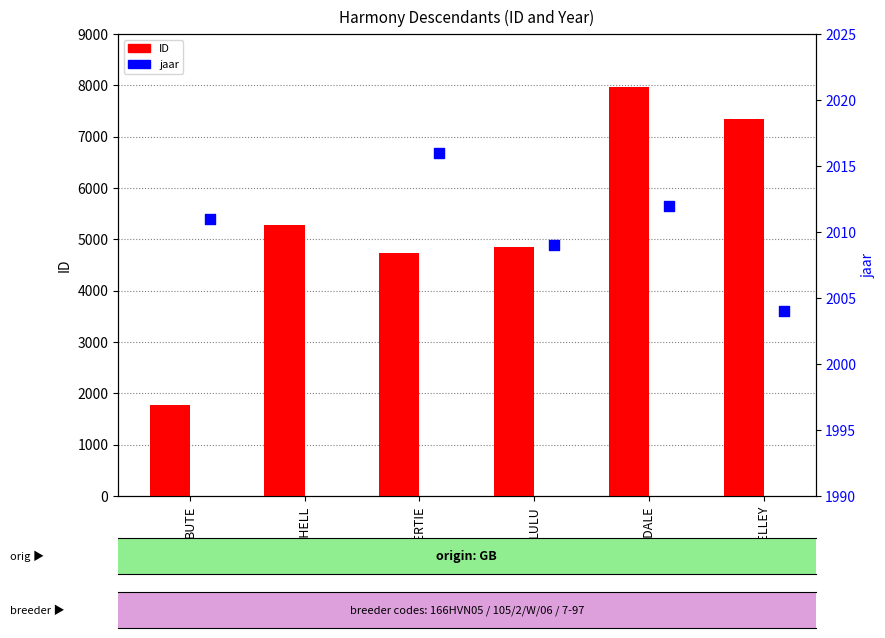

Is the value of jaar at BUTE greater than the value of ID at MITCHELL?

No